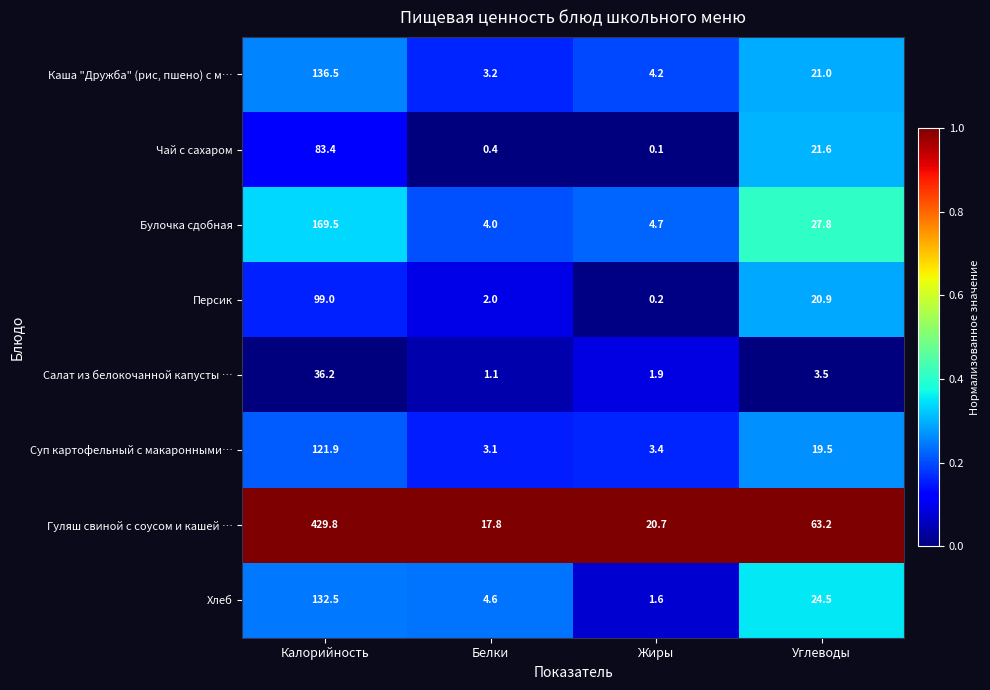

List the series in order of their peak value, highest first.

Гуляш свиной с соусом и кашей …, Булочка сдобная, Каша "Дружба" (рис, пшено) с м…, Хлеб, Суп картофельный с макаронными…, Персик, Чай с сахаром, Салат из белокочанной капусты …